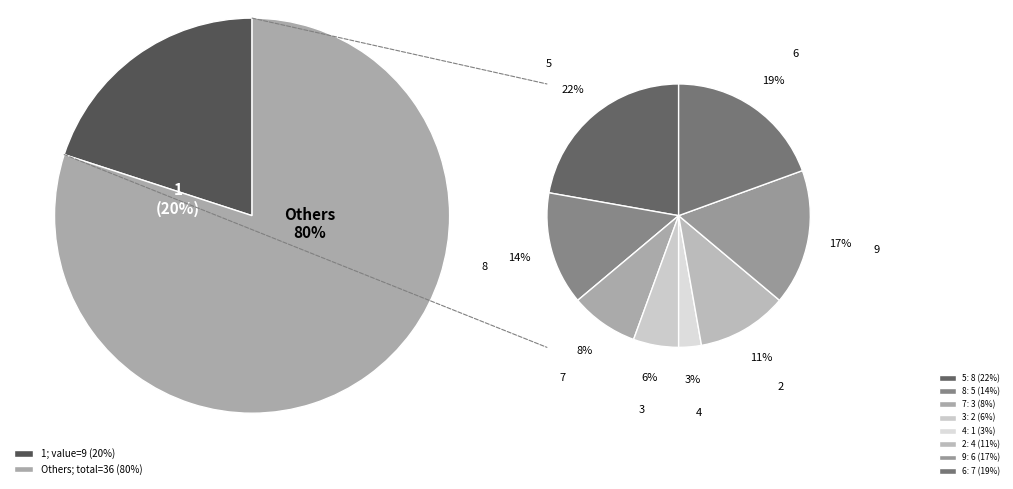

Combined, what portion of the pie is 1 and 3?

24.4%